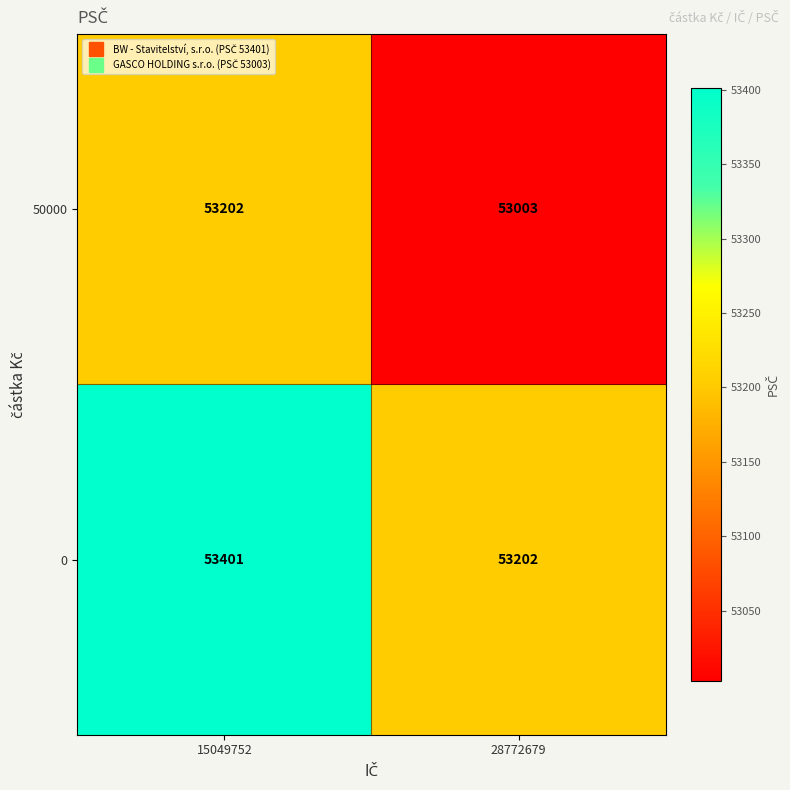

Reading right to left, extract all data points from this chart.

50000: 28772679=53003	15049752=53202
0: 28772679=53202	15049752=53401